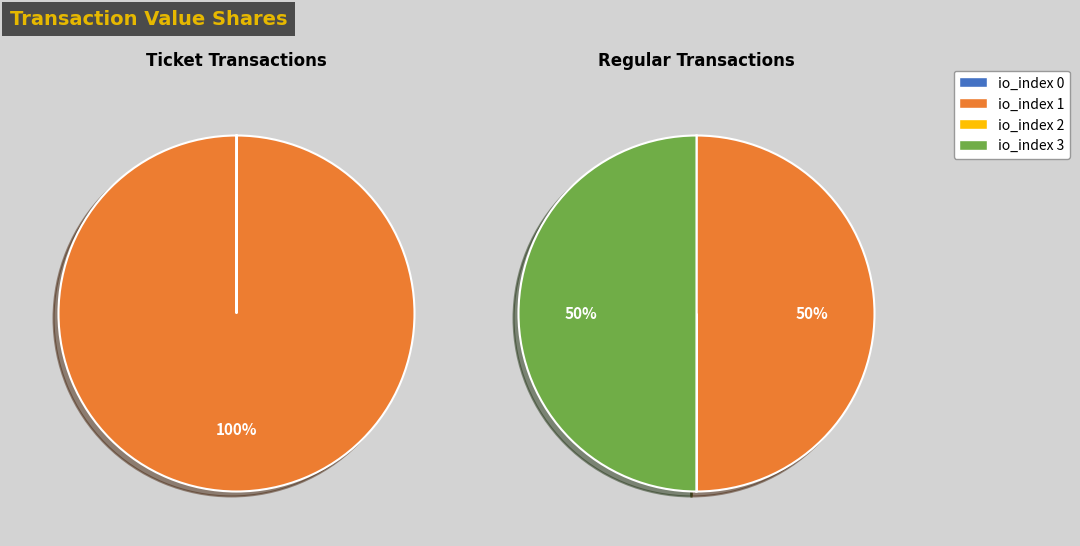

Which series has the widest spread of values?

Ticket